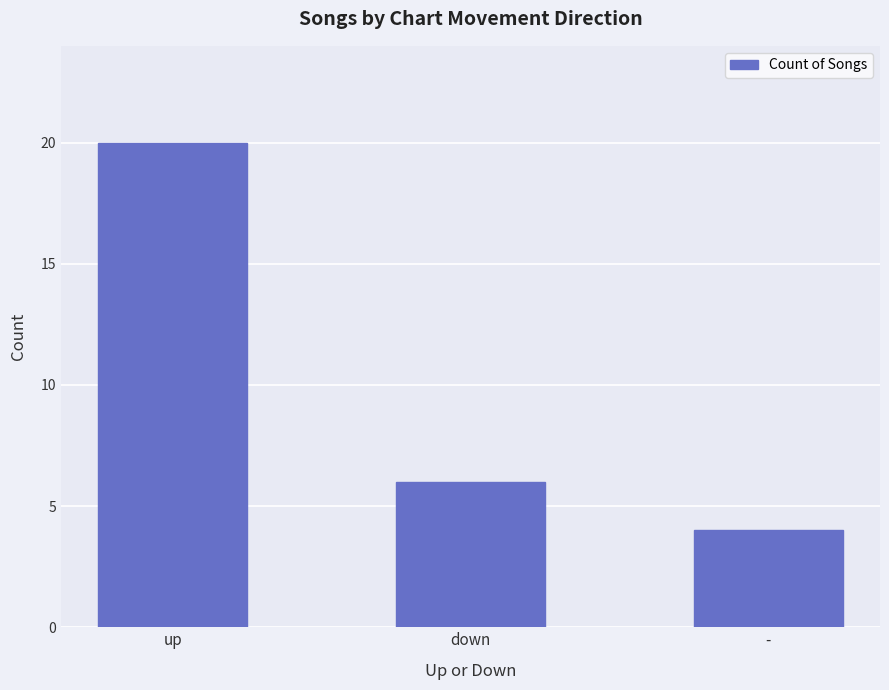

At which label is the value closest to 12?

down